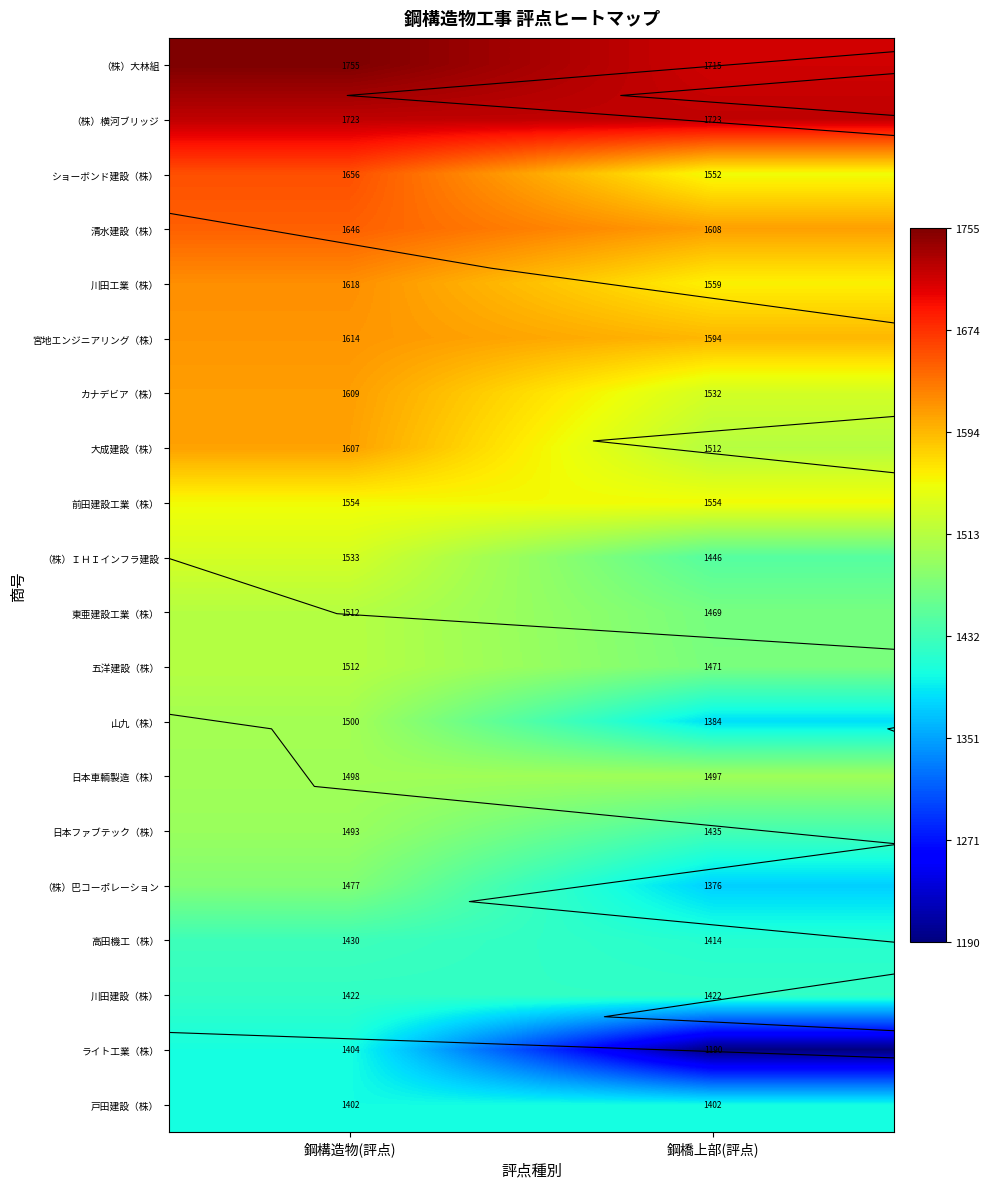

Rank the series by their maximum value, from highest to lowest.

（株）大林組, （株）横河ブリッジ, ショーボンド建設（株）, 清水建設（株）, 川田工業（株）, 宮地エンジニアリング（株）, カナデビア（株）, 大成建設（株）, 前田建設工業（株）, （株）ＩＨＩインフラ建設, 東亜建設工業（株）, 五洋建設（株）, 山九（株）, 日本車輌製造（株）, 日本ファブテック（株）, （株）巴コーポレーション, 高田機工（株）, 川田建設（株）, ライト工業（株）, 戸田建設（株）